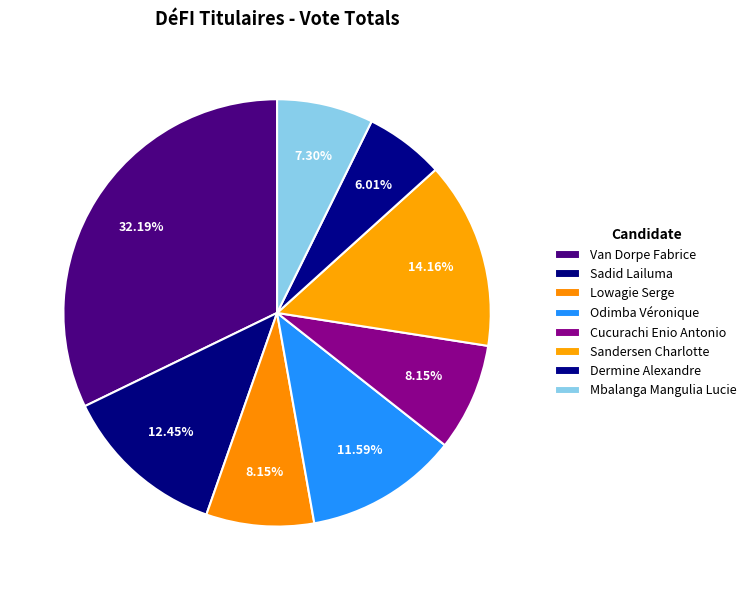

Which category has the biggest portion of the pie?

Van Dorpe Fabrice